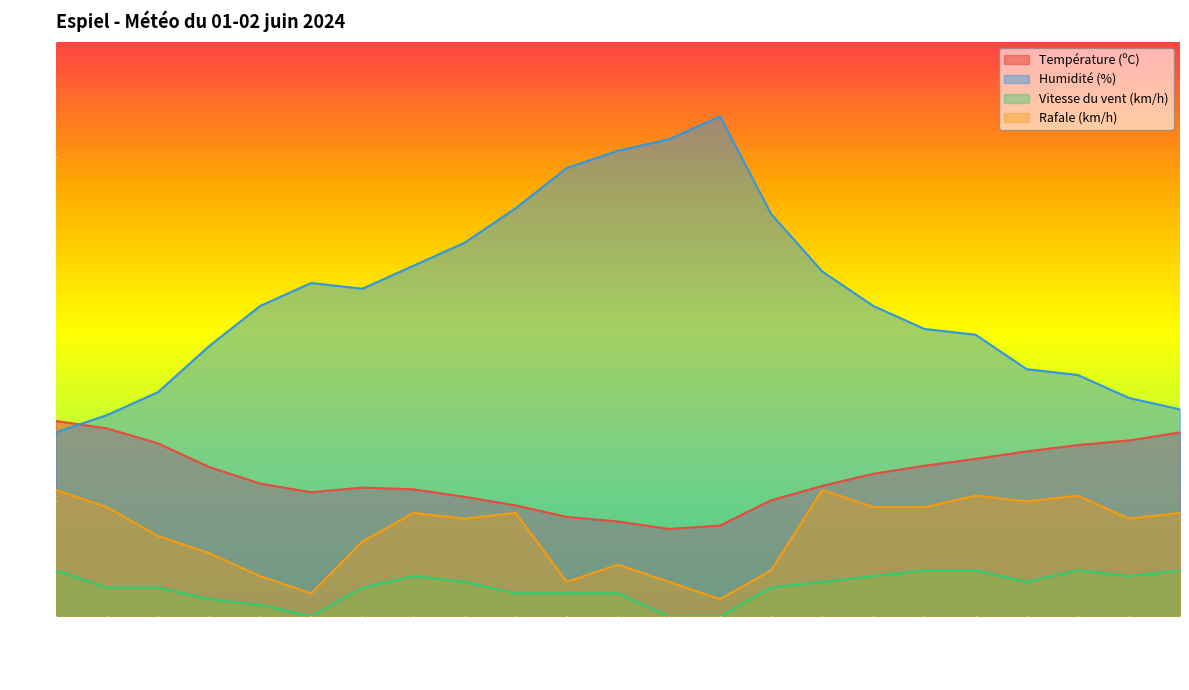

At which category does Température (ºC) reach its first local peak?

01:00